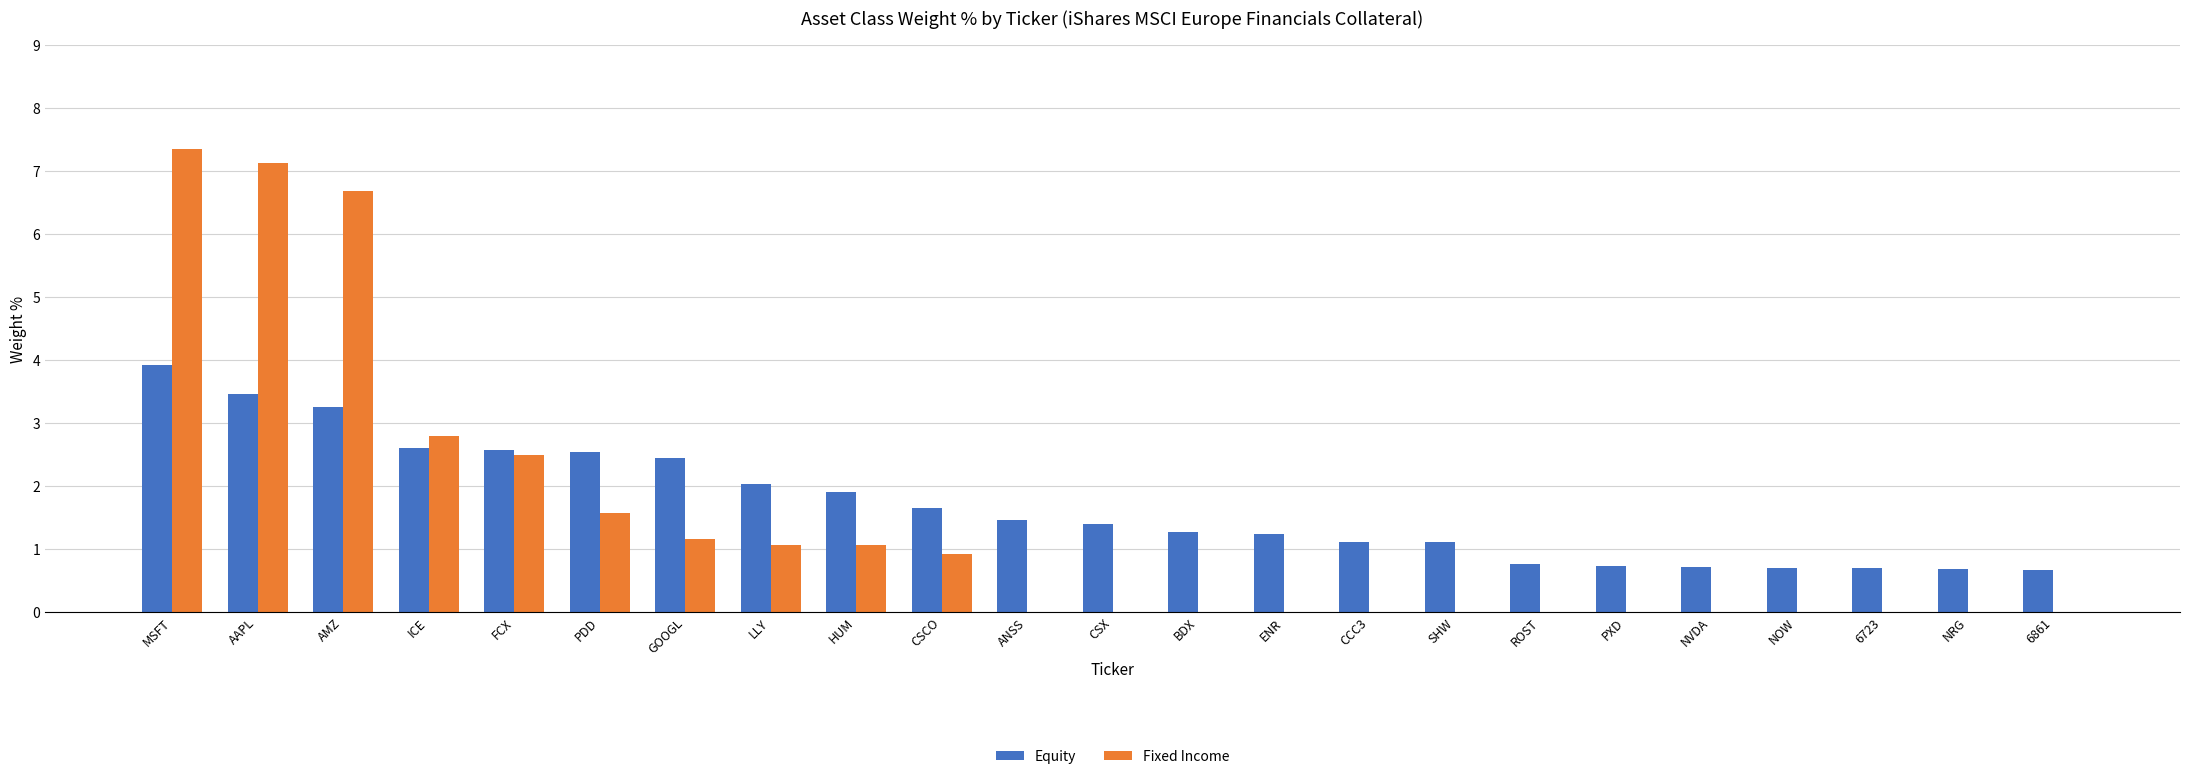

What is the total value across all series at PXD?

0.7